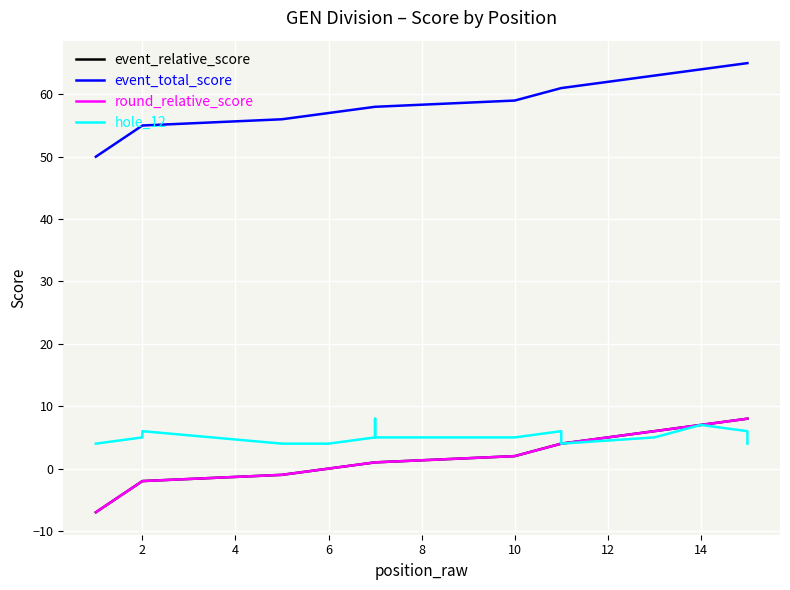

How many values in event_relative_score are above zero?

10